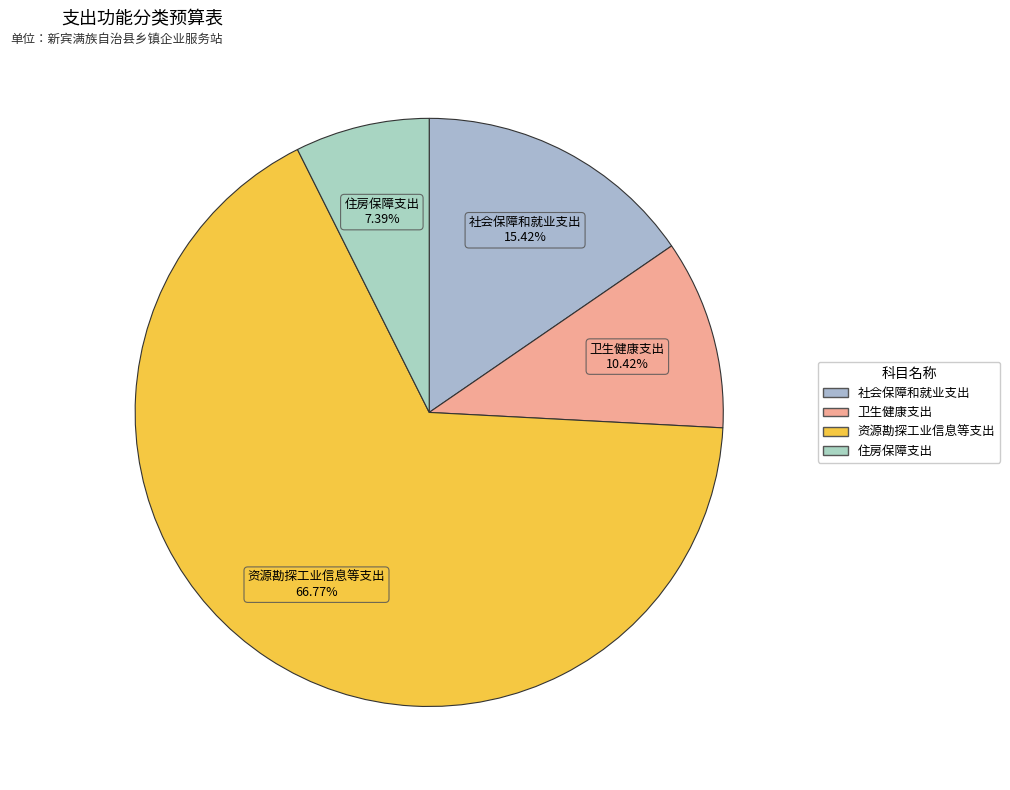

What percentage is NOT represented by 社会保障和就业支出?

84.6%